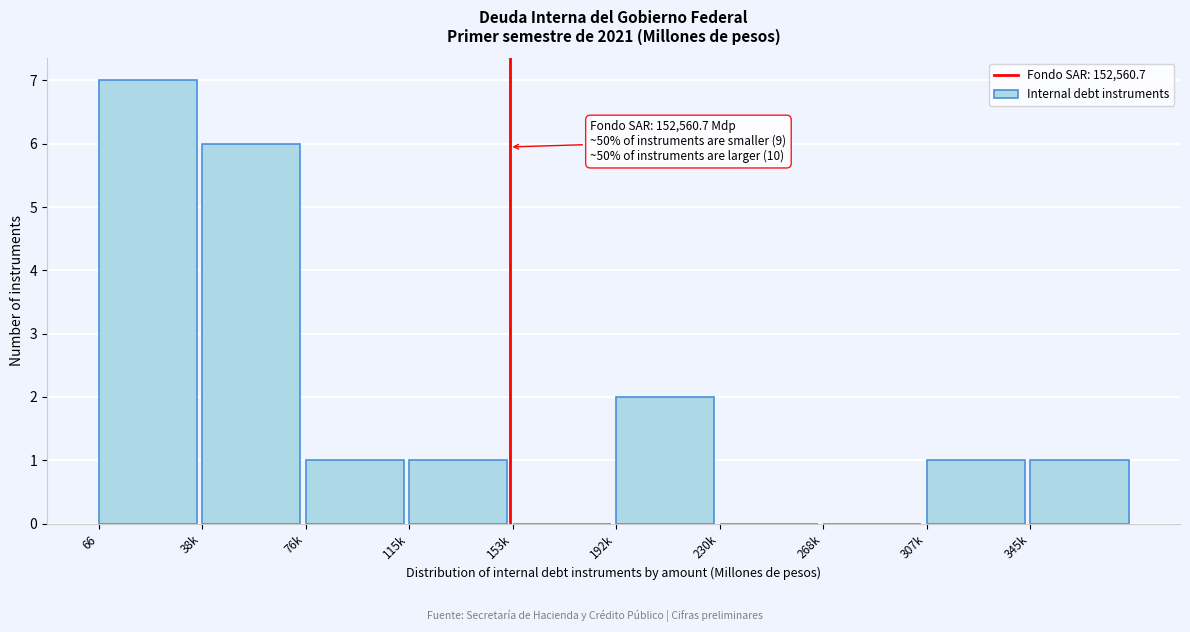

Reading left to right, what are all the values shown in this chart?

66=7	38k=6	76k=1	115k=1	153k=0	192k=2	230k=0	268k=0	307k=1	345k=1